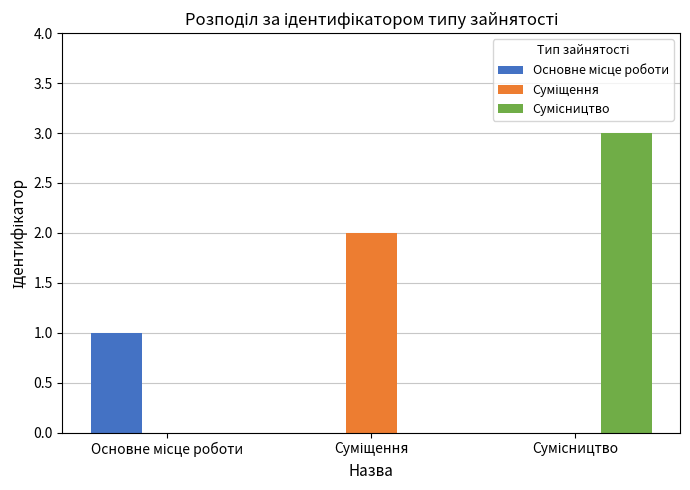

What is the maximum value shown in the chart?

3